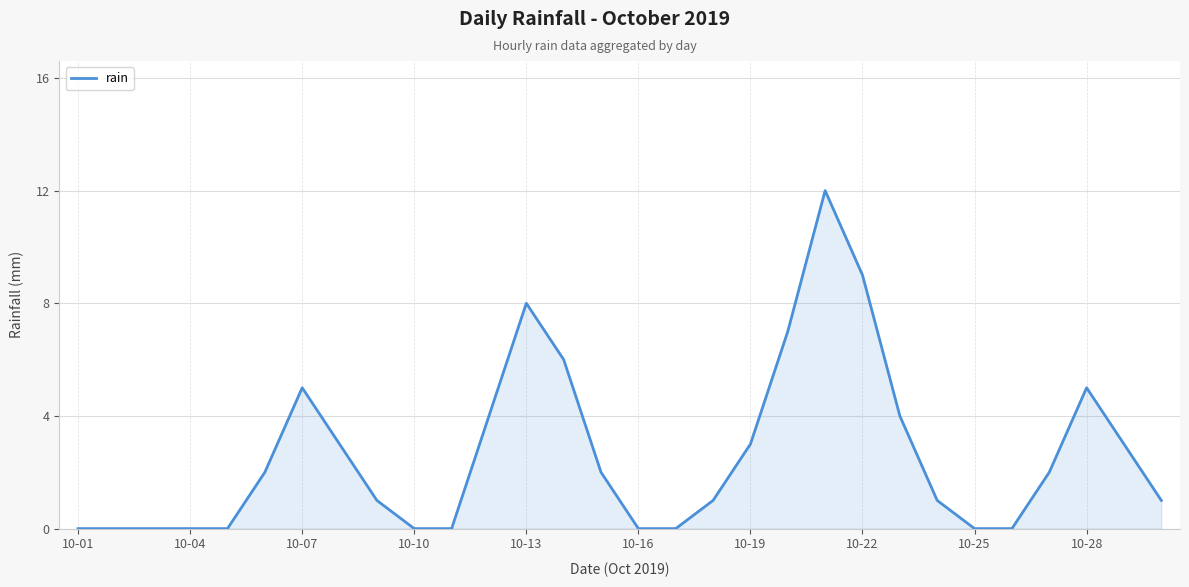

What is the greatest value displayed?

12